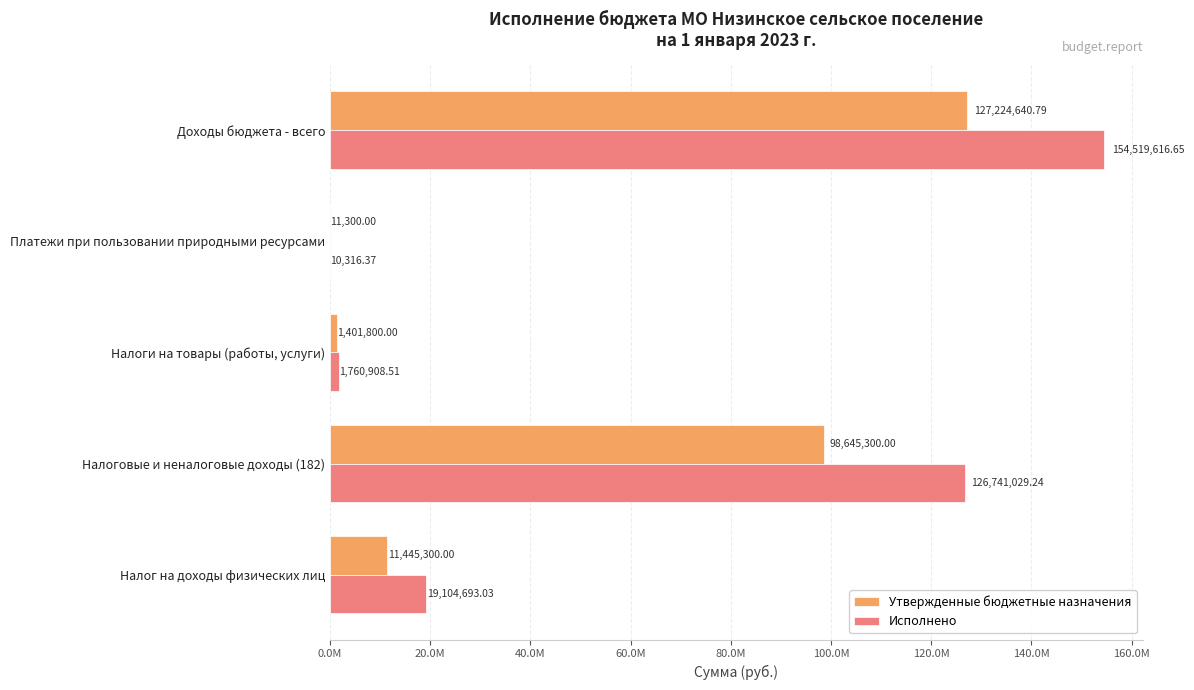

What is the difference between the second highest and second lowest values in the Утвержденные бюджетные назначения series?

97243500.0